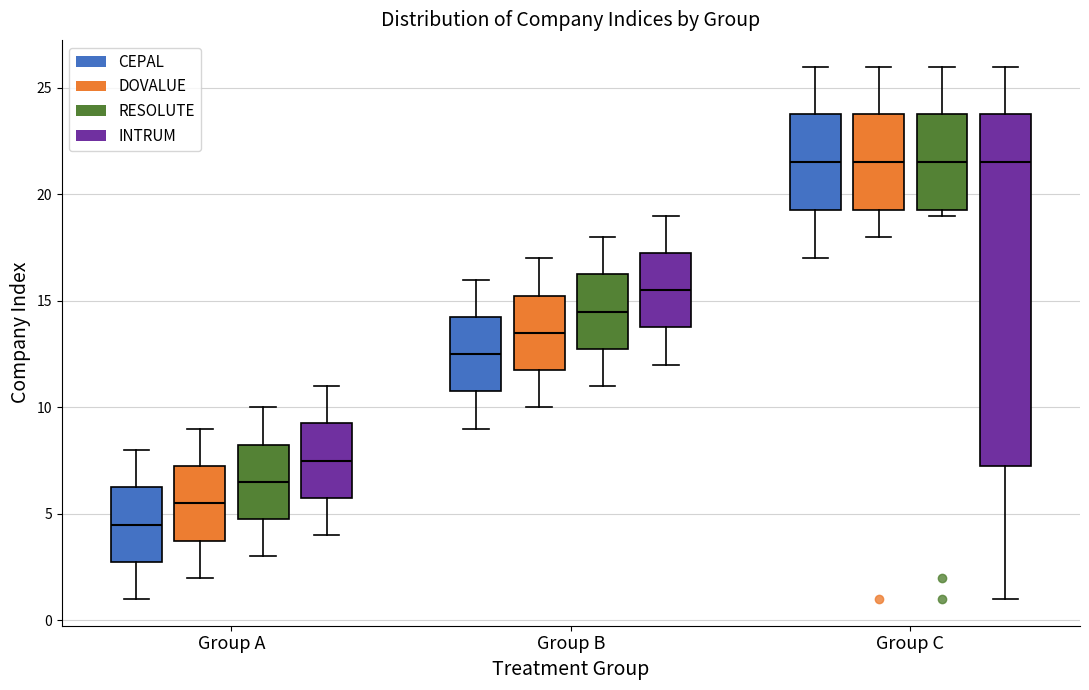

Where is the lower edge of the box for Group C (INTRUM) on the y-axis? The values are not printed on the chart, so give them approximately, as read against the axis.

7.5